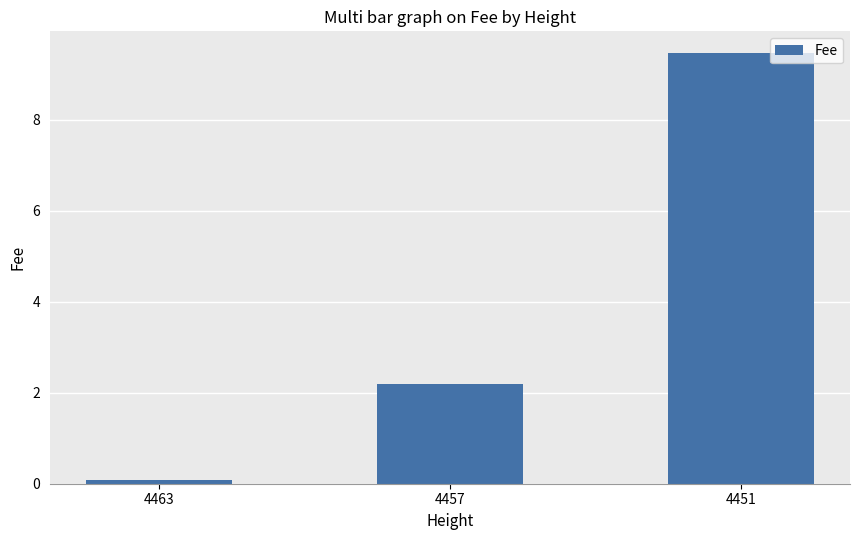

Rank the categories by value from highest to lowest.

4451, 4457, 4463